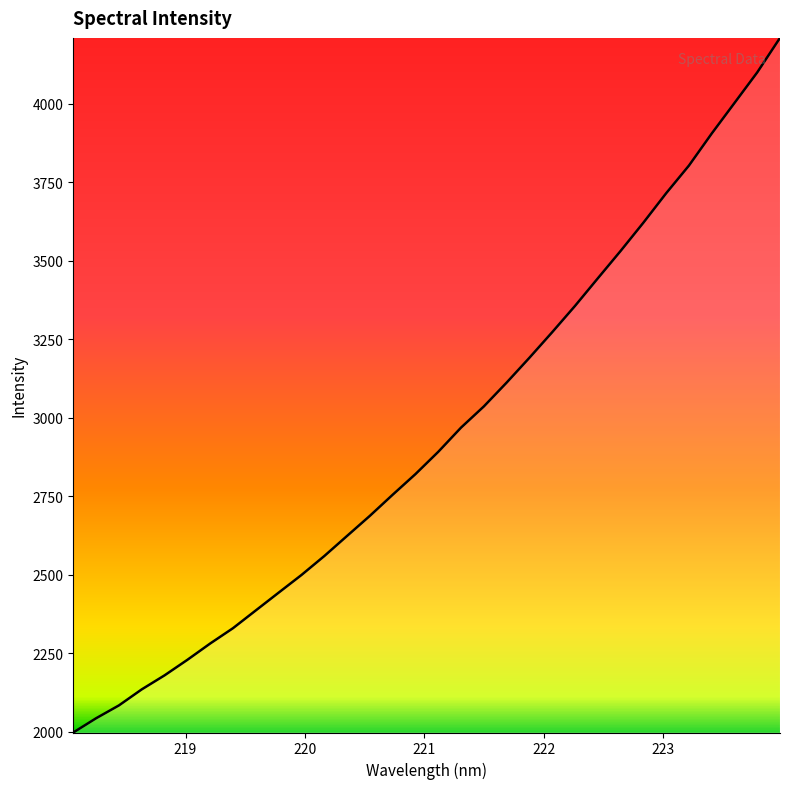

What is the greatest value displayed?

4209.6